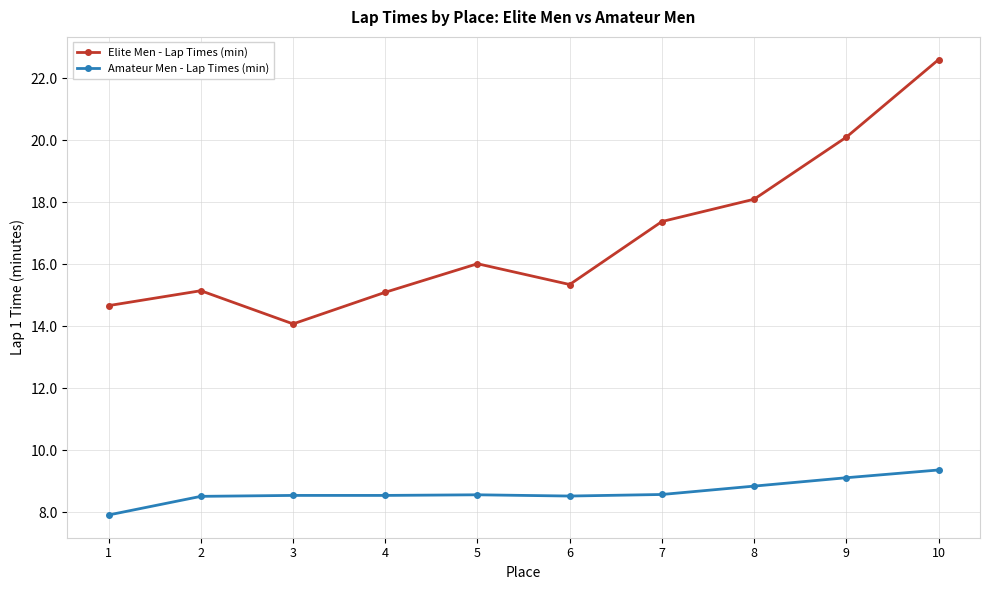

At which category does Elite Men - Lap Times (min) reach its first local peak?

2